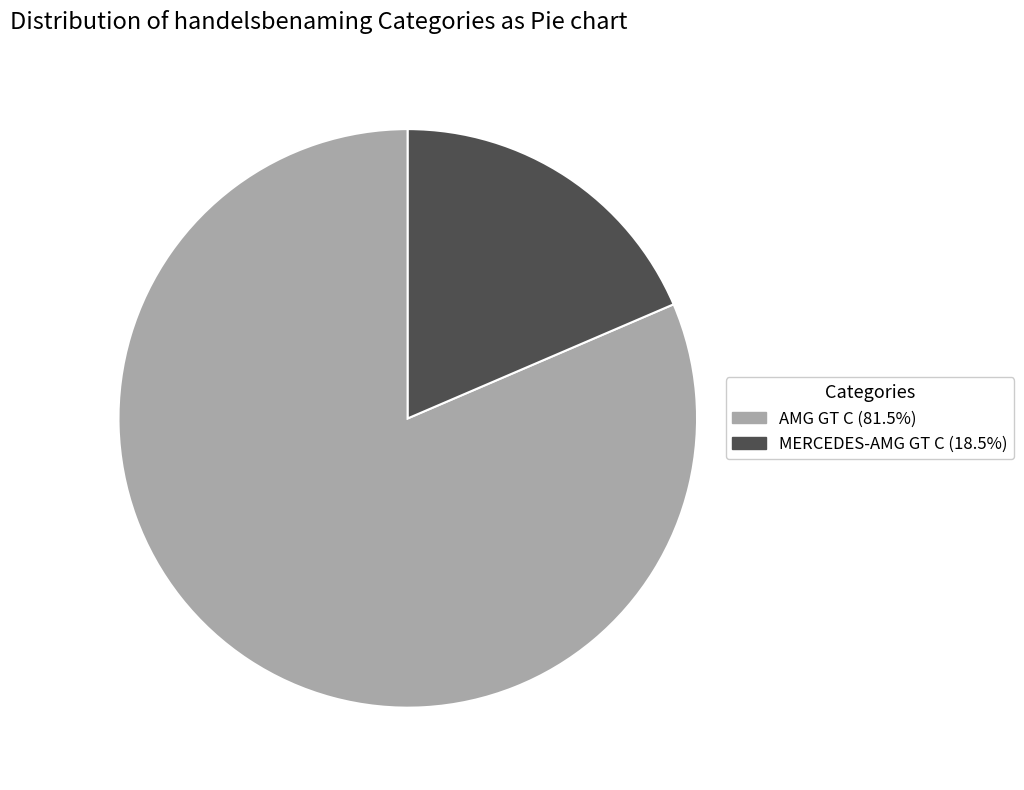

How many slices are in this pie chart?

2